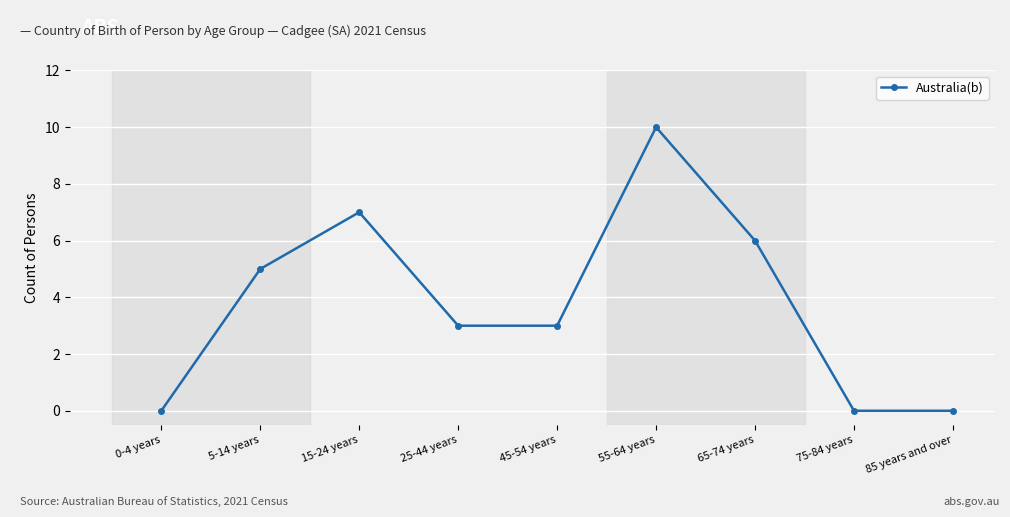

What is the sum of all values?

34